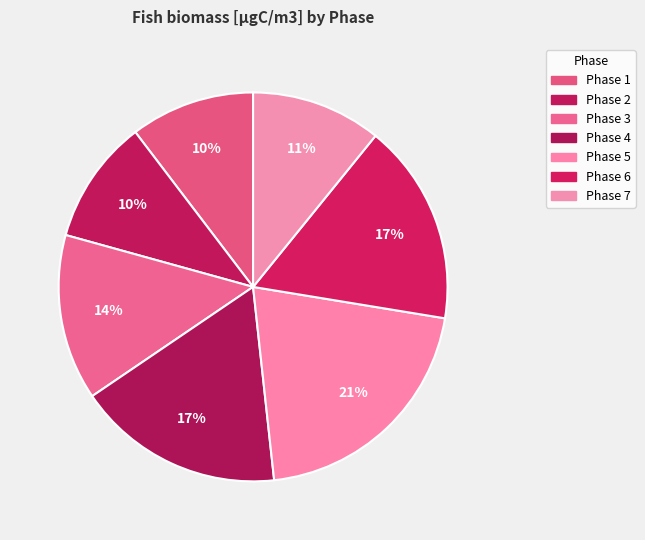

Do Phase 2 and Phase 6 together represent more than half of the pie?

No